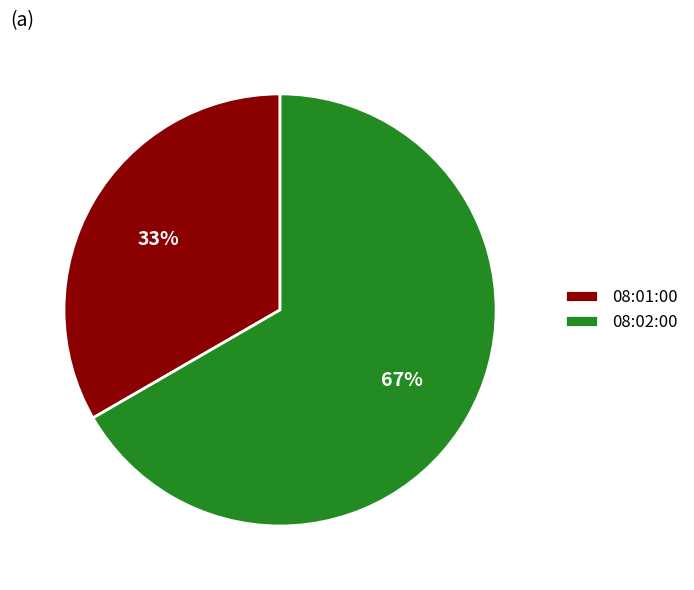

How many slices are in this pie chart?

2